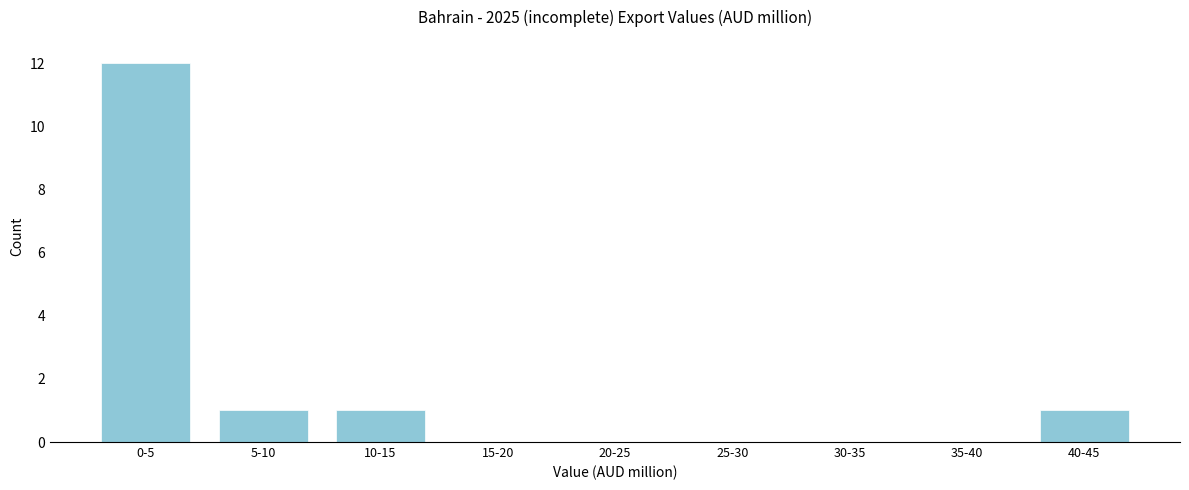

Reading left to right, list all the values displayed in this chart.

0-5=12	5-10=1	10-15=1	15-20=0	20-25=0	25-30=0	30-35=0	35-40=0	40-45=1